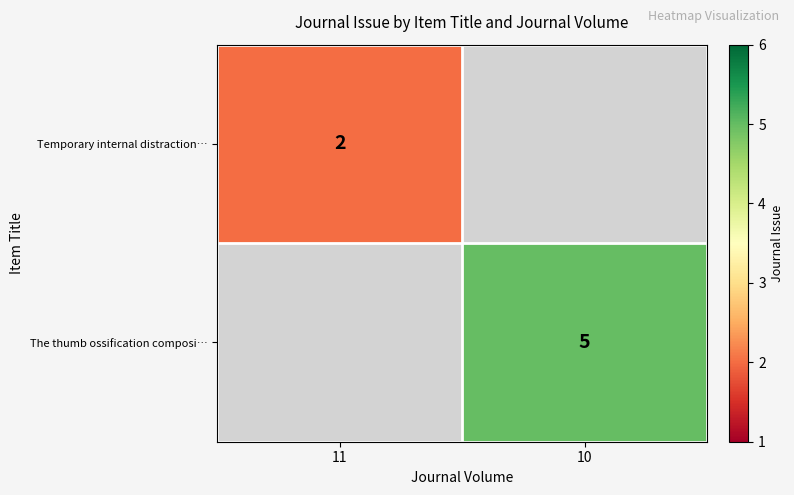

Is it true that row_1 equals 0 at 11?

True